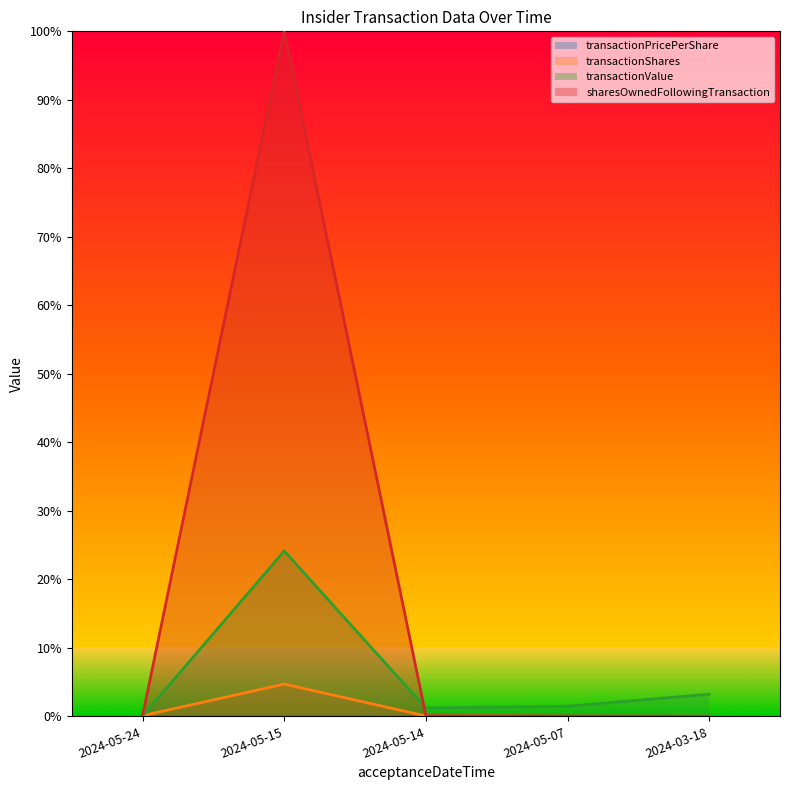

Between 2024-05-14 and 2024-05-07, which is larger?

2024-05-07